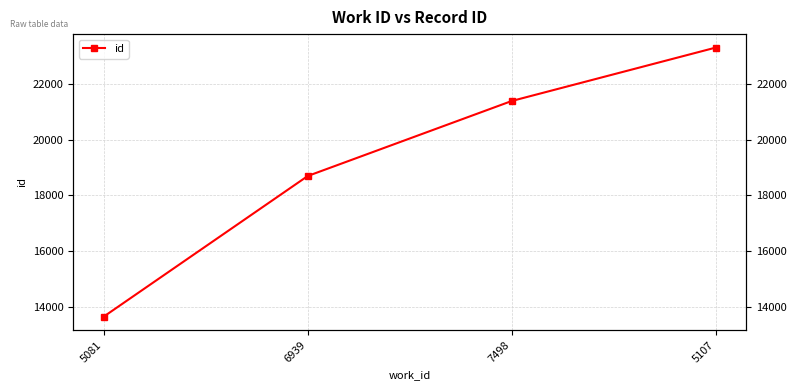

Between 6939 and 7498, which is larger?

7498